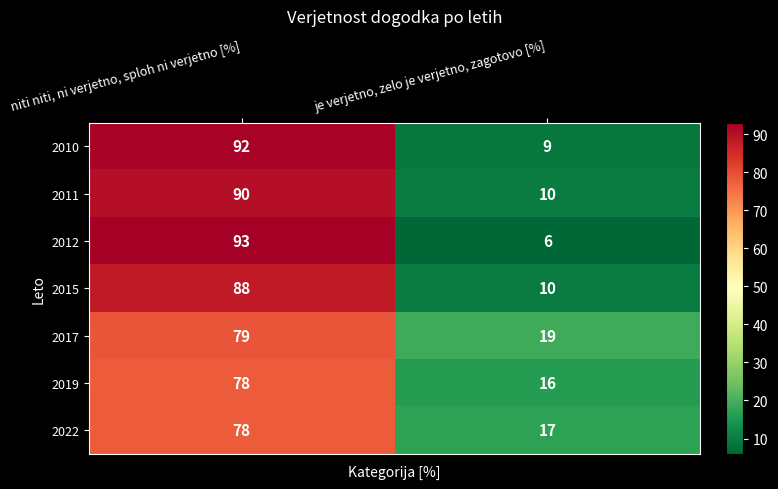

At how many categories does at least one series exceed 35?

1